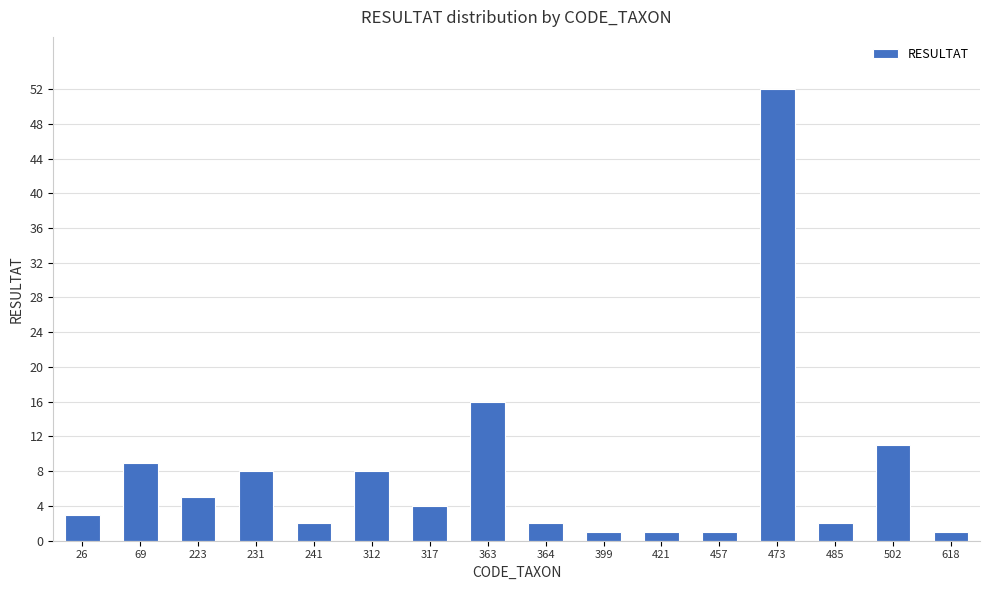

What is the maximum value shown in the chart?

52